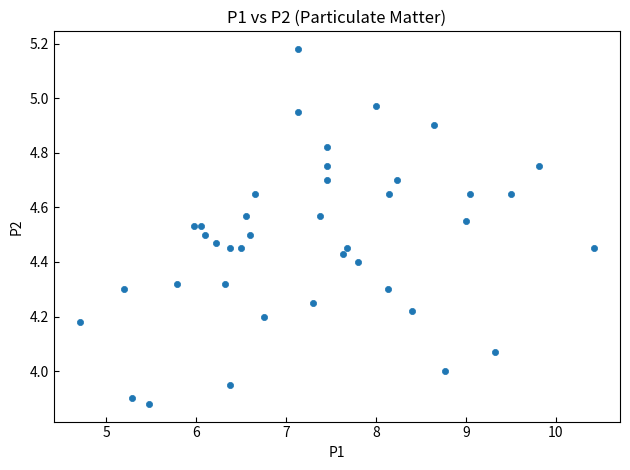

What is the range of Y values (max minus min)?

1.3